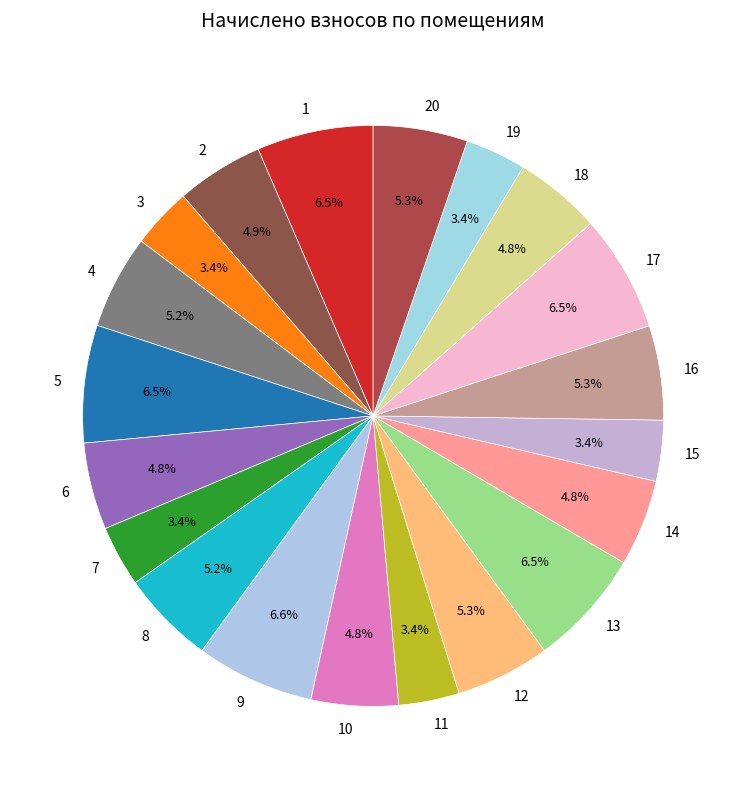

Is it true that 14 is 5% of the pie?

True